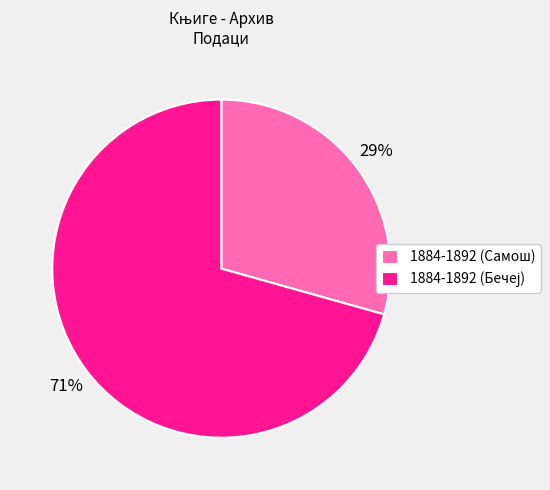

Is it true that 1884-1892 (Самош) is 42% of the pie?

False